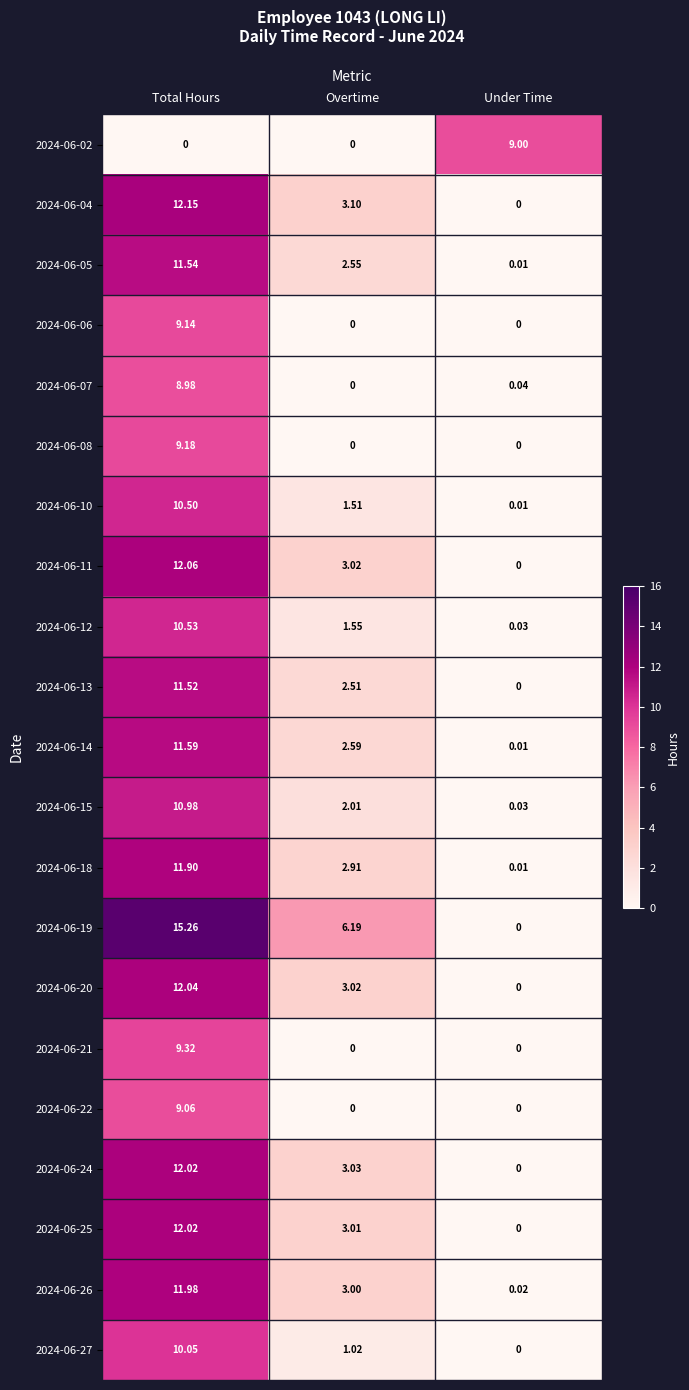

What is the spread (max minus min) of values at Under Time?

9.0